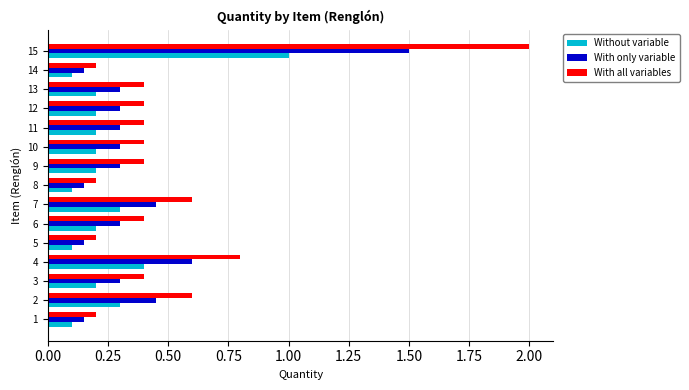

Rank the series by their average value, from lowest to highest.

Without variable, With only variable, With all variables